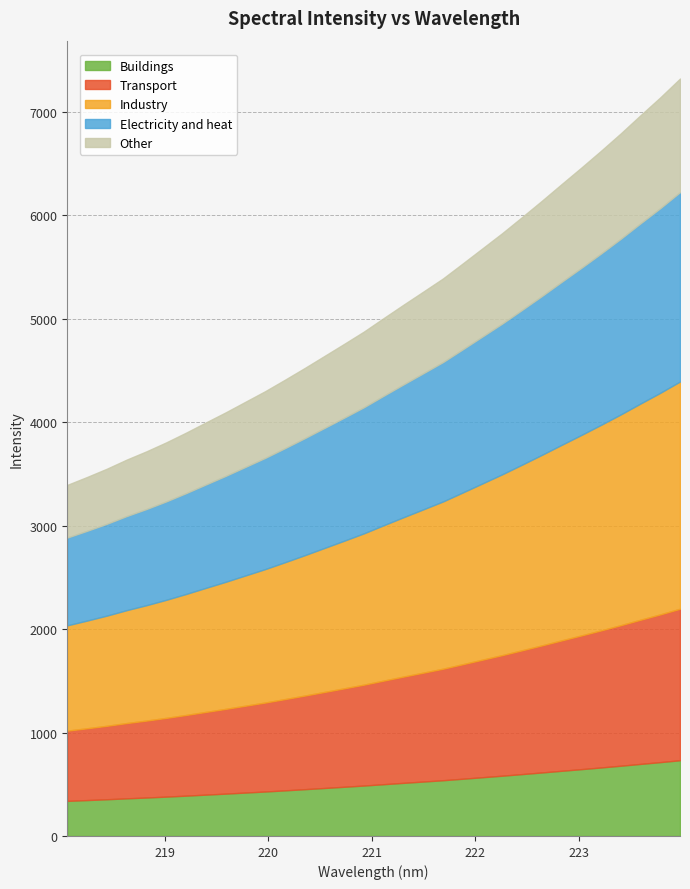

How many lines are shown in the chart?

5